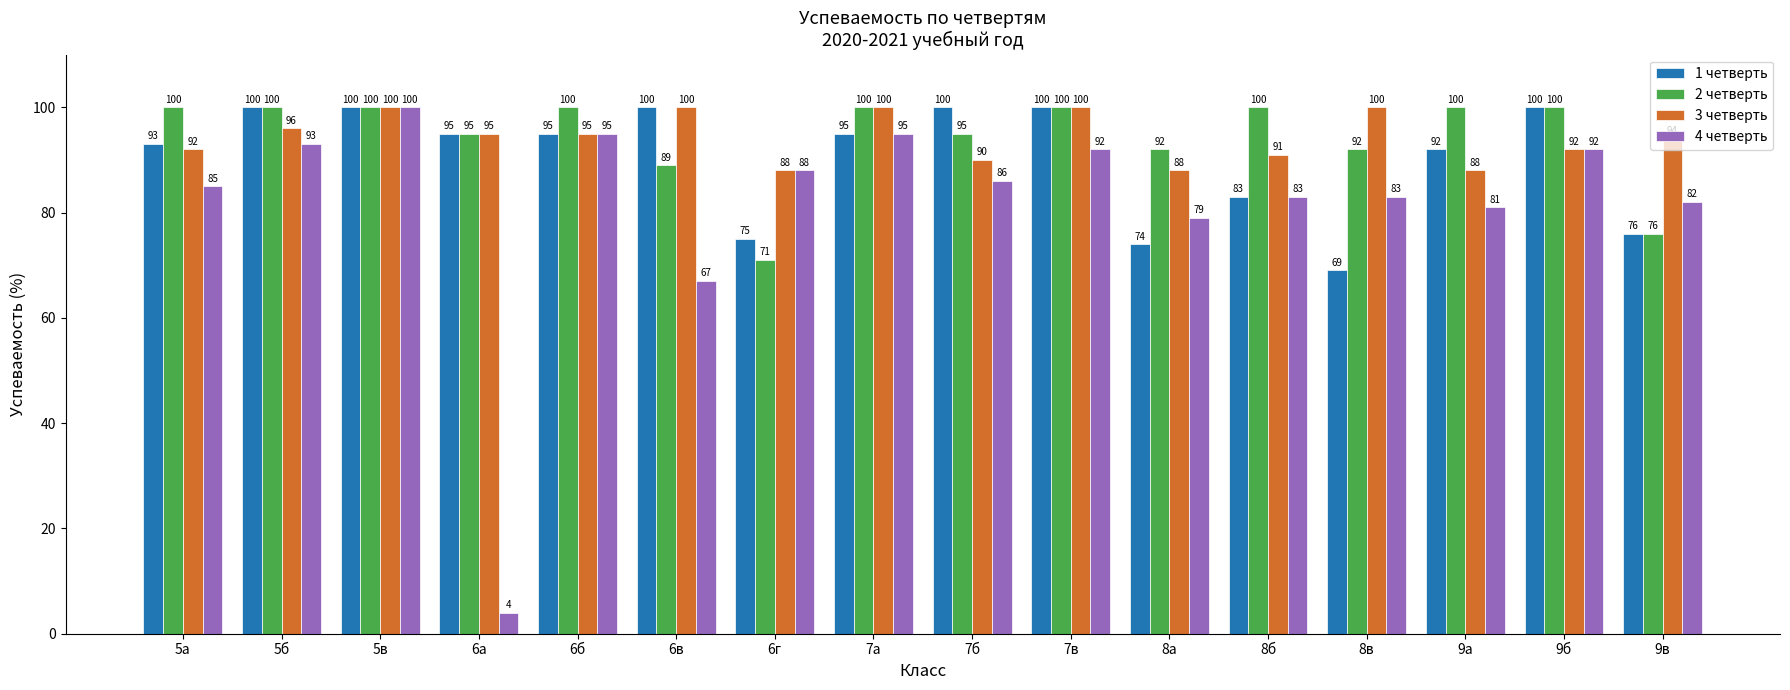

Read the 1 четверть value at 5б, to the nearest 10.

100